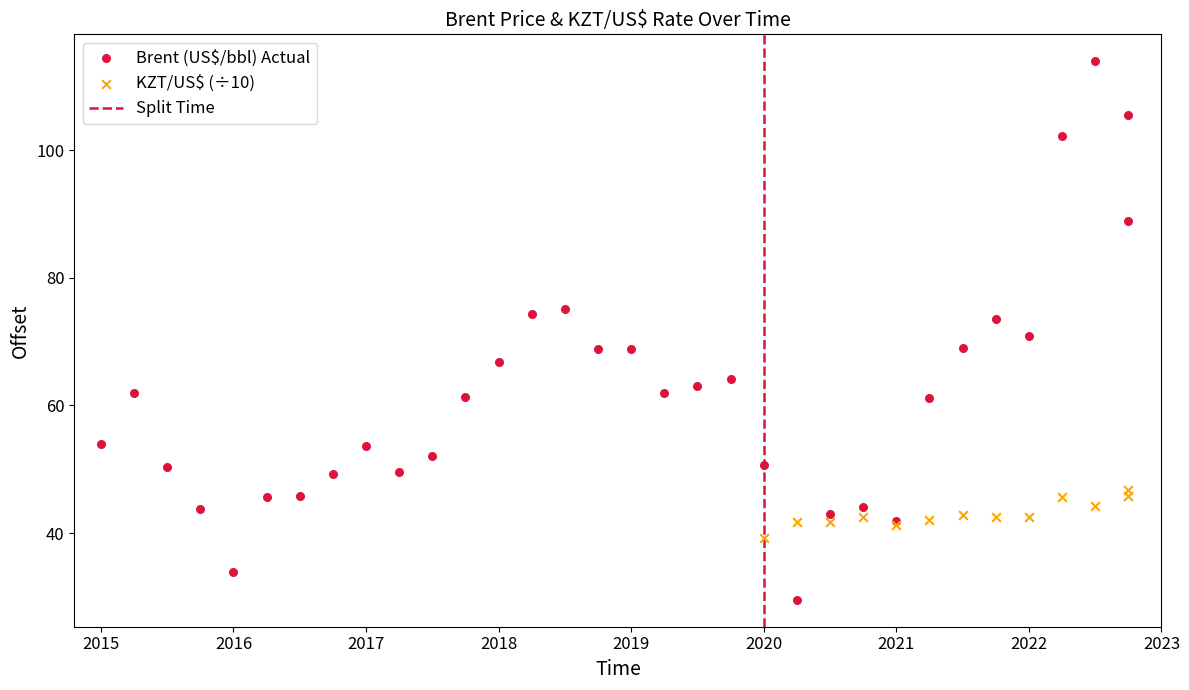

Which series contains the highest Y value?

Brent (US$/bbl) Actual